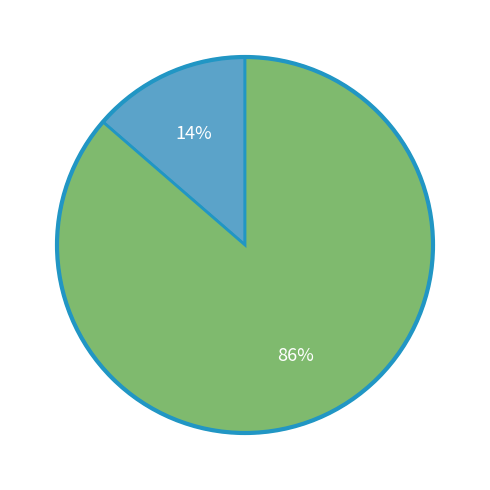

Is there a majority slice in this chart?

Yes